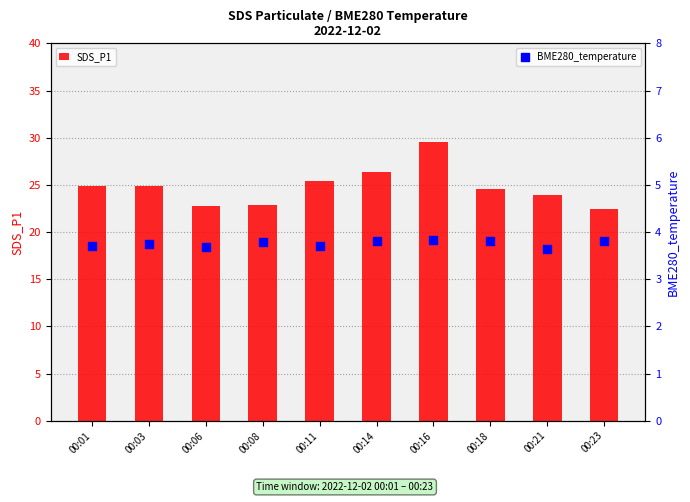

Is the value of BME280_temperature at 00:18 greater than the value of SDS_P1 at 00:18?

No